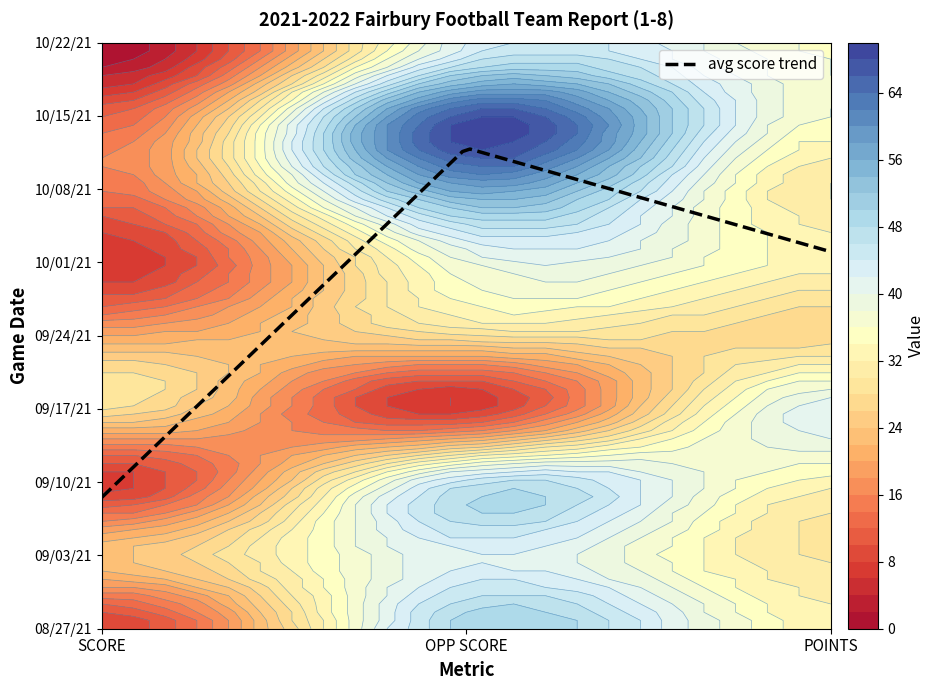

Which series has the widest spread of values?

10/15/21